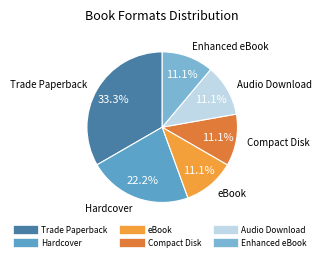

What is the largest slice in the pie chart?

Trade Paperback